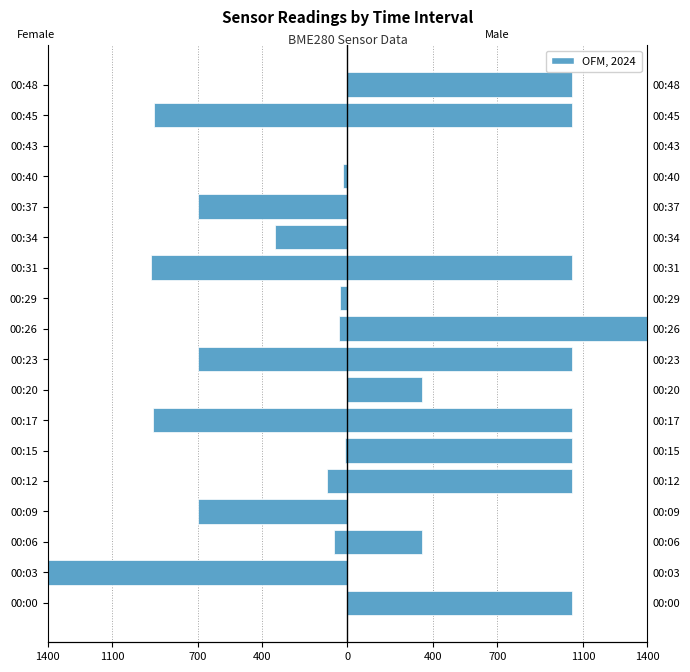

At 00:45, list the series in order from smallest to largest.

Female, Male